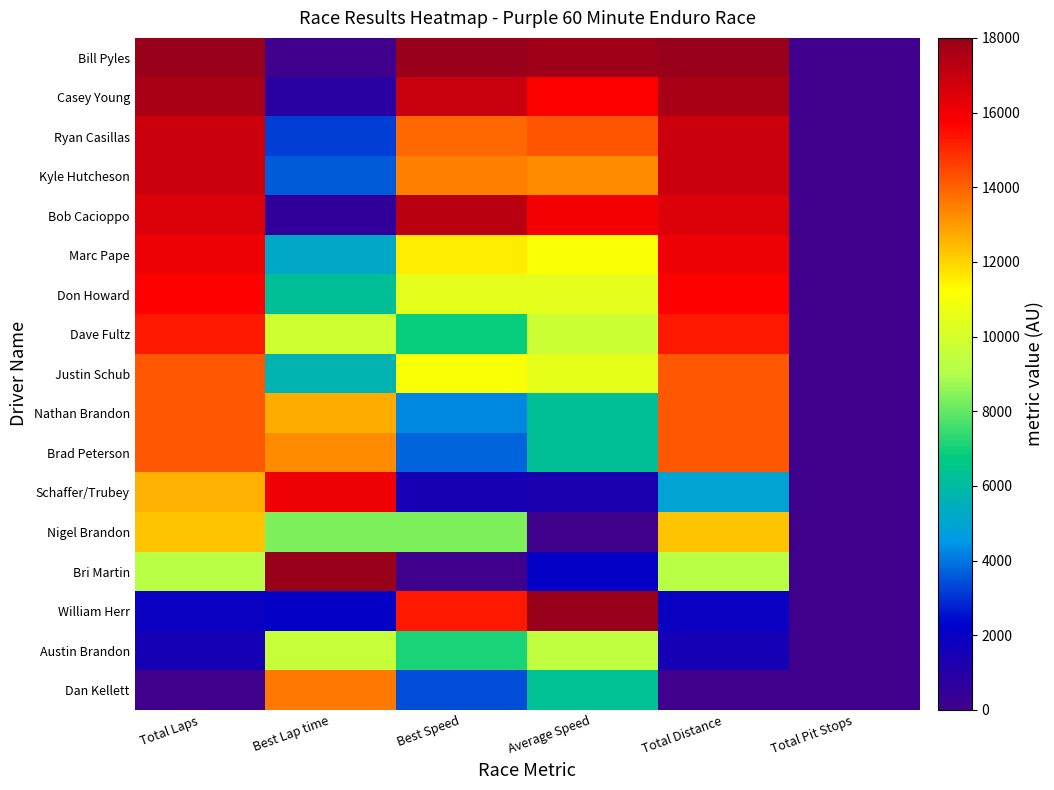

What is the greatest value displayed?

18000.0